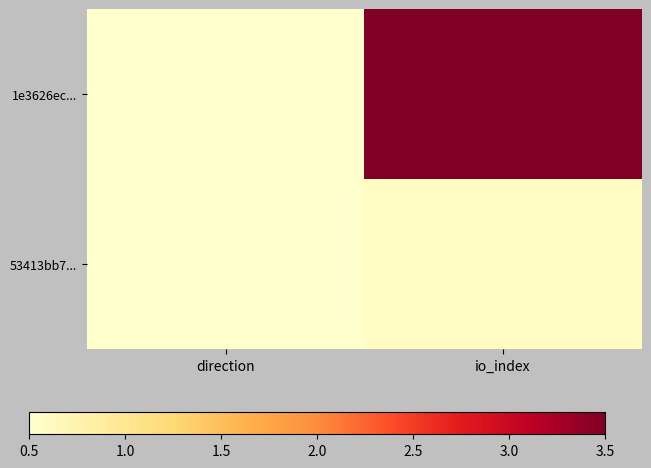

Reading left to right, what are all the values shown in this chart?

1e3626ec...: direction=0.5	io_index=3.5
53413bb7...: direction=0.5	io_index=0.6